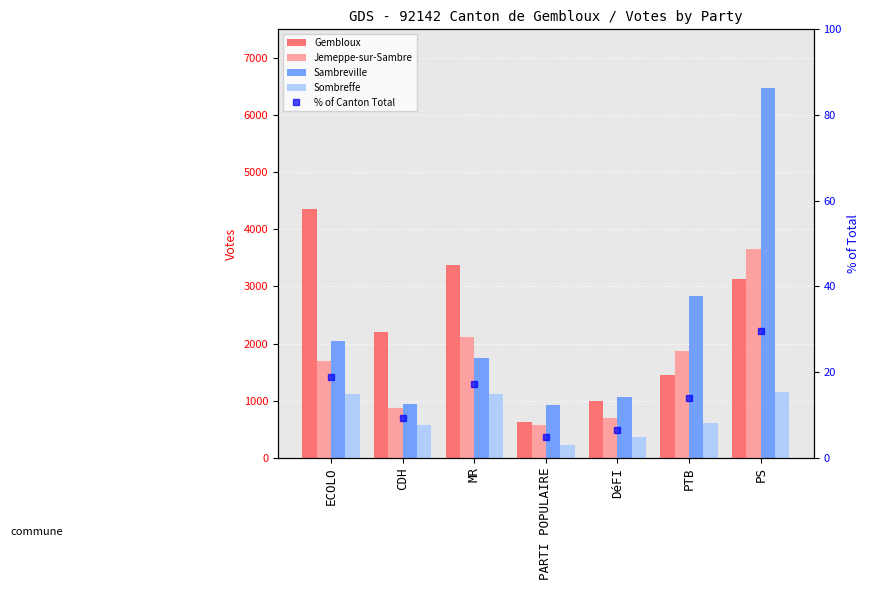

Which series has the widest spread of values?

Sambreville